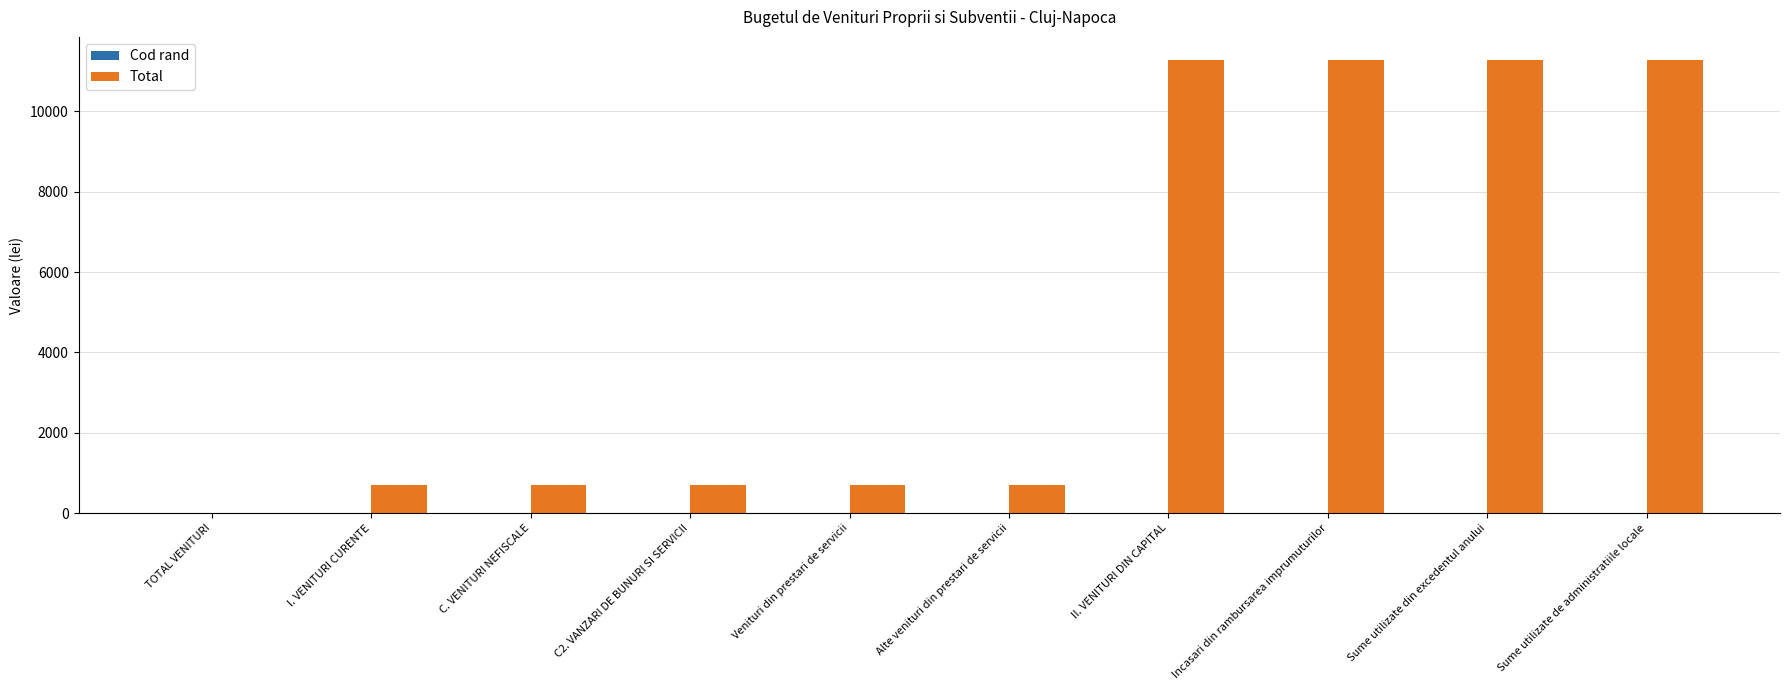

The value of Total at Alte venituri din prestari de servicii is 712. True or false?

True